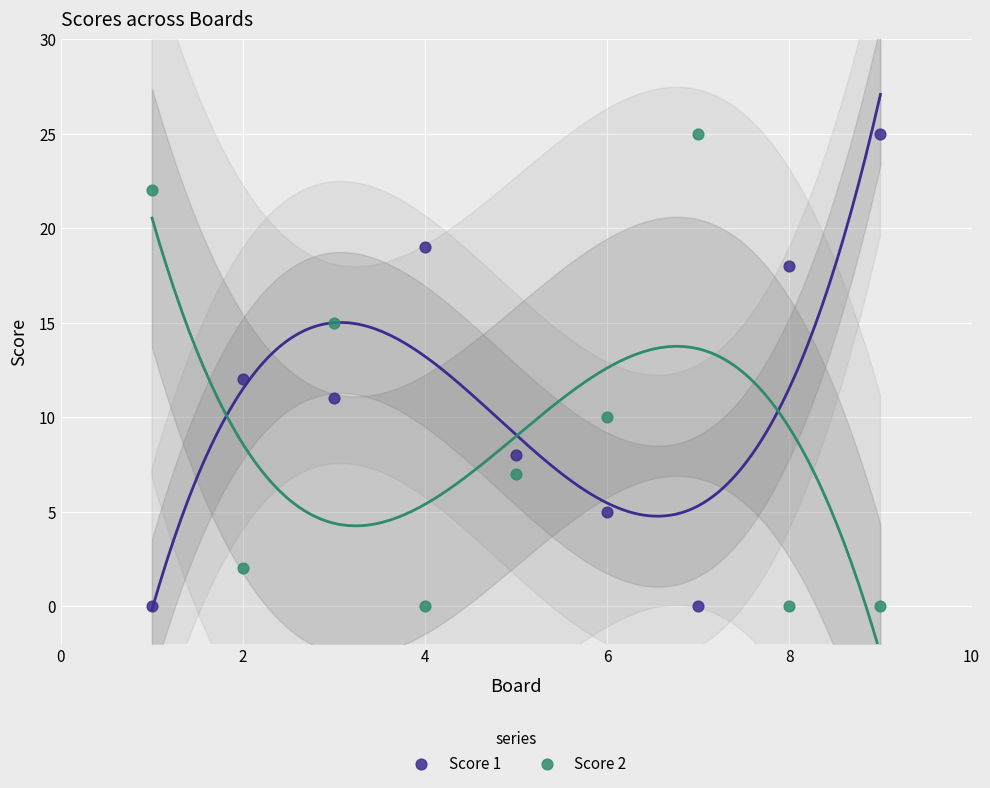

Across all data points, what is the range of X values (max minus min)?

8